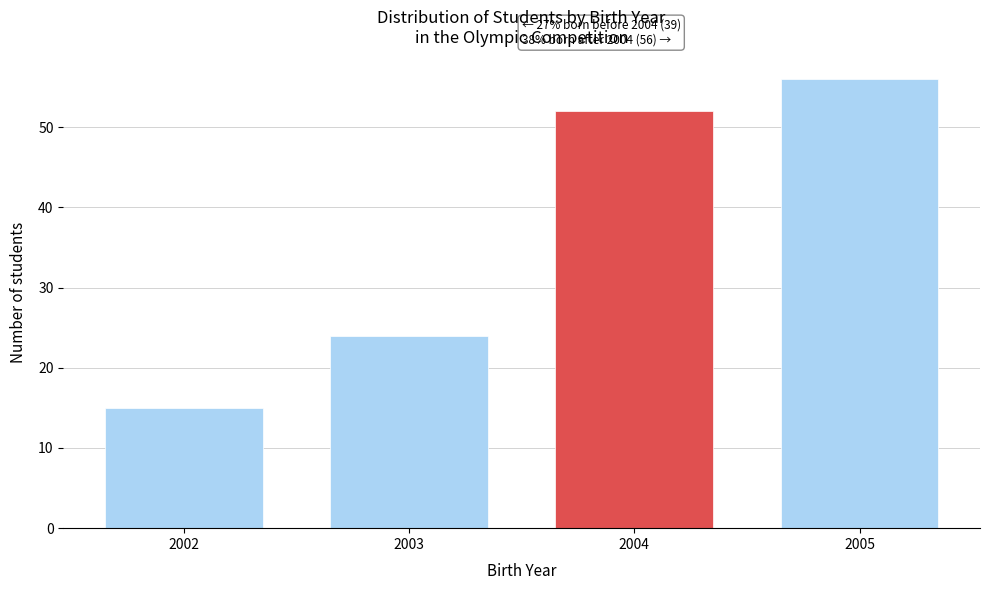

Reading left to right, transcribe all the data shown in this chart.

15	24	52	56